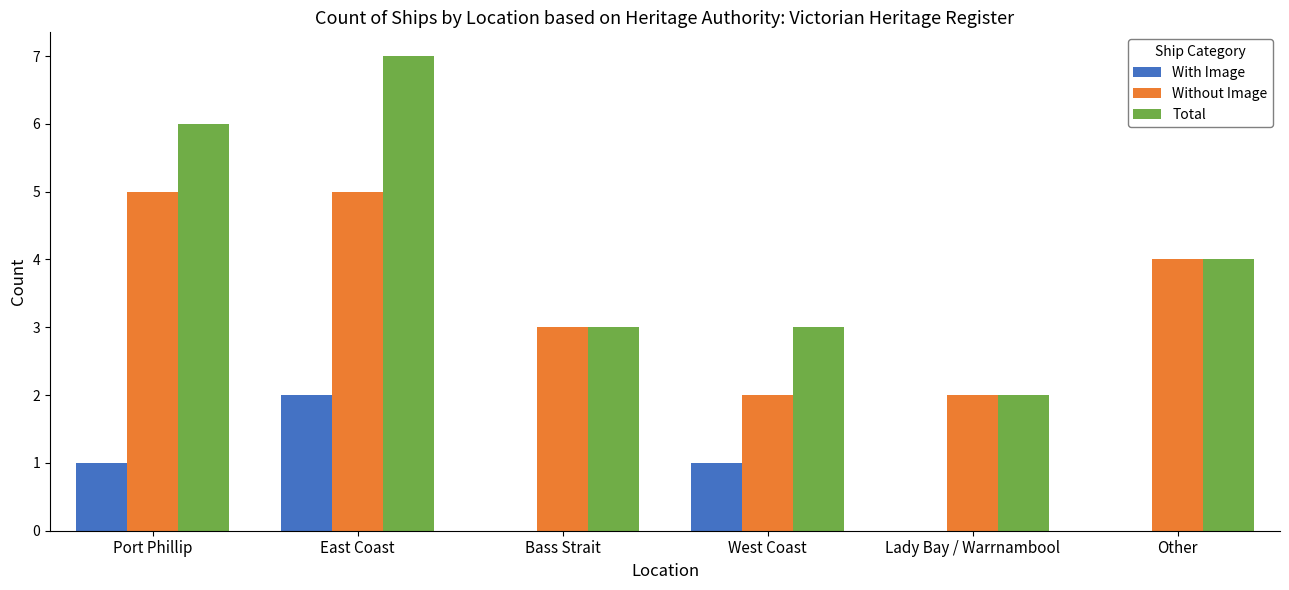

The Total series shows 9 at East Coast. True or false?

False